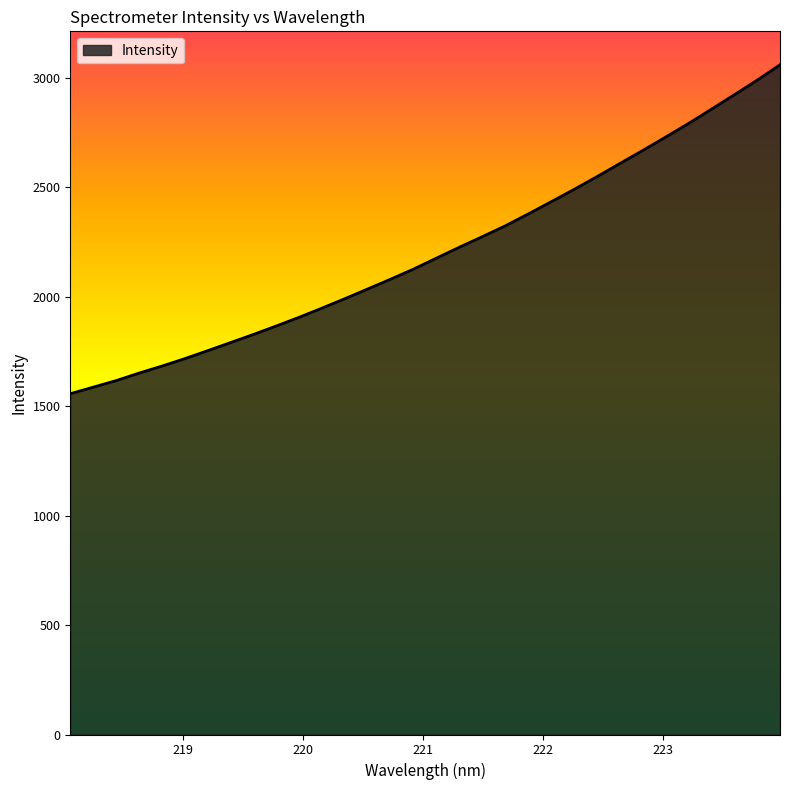

What is the greatest value displayed?

3059.9